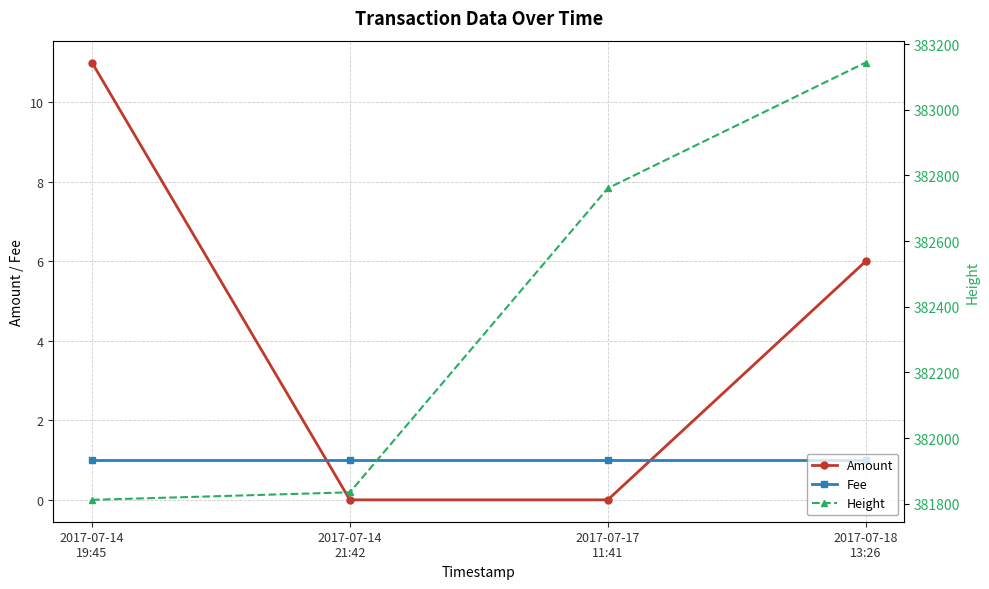

What is the label of the 1st point from the left?

2017-07-14
19:45